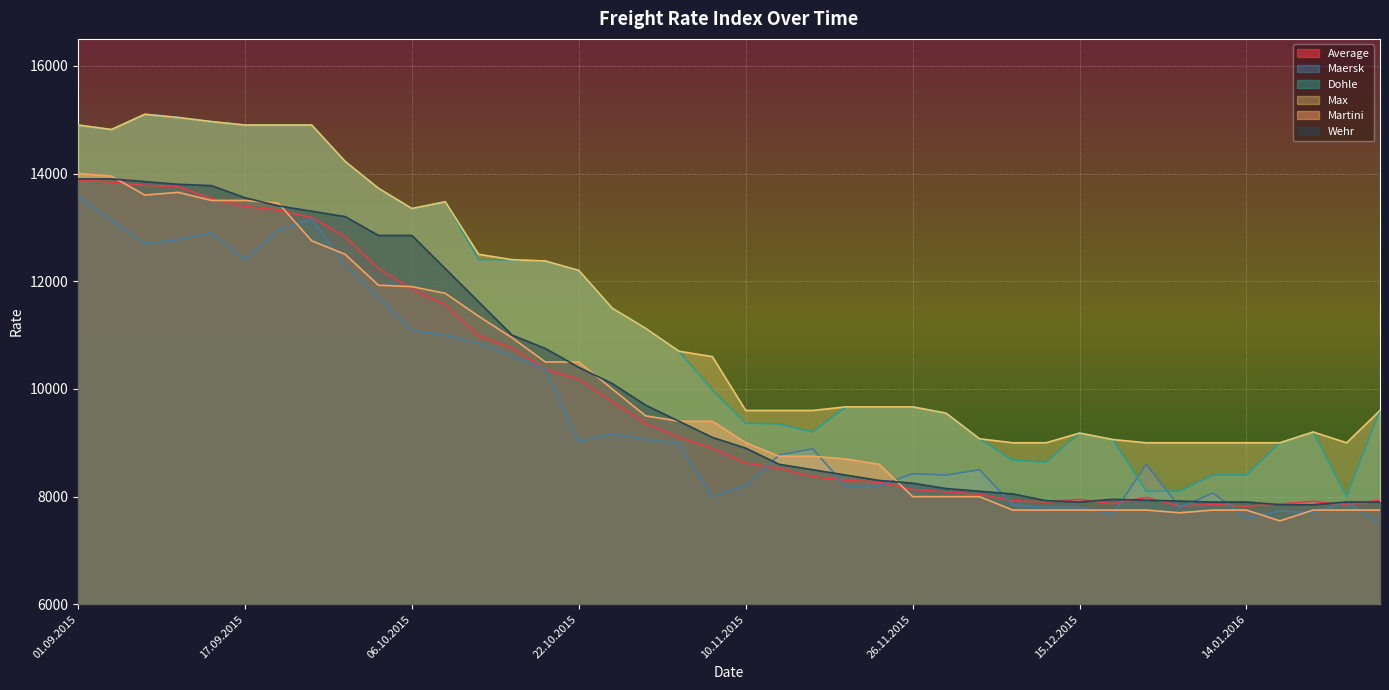

What is the highest value of the Dohle series?

15100